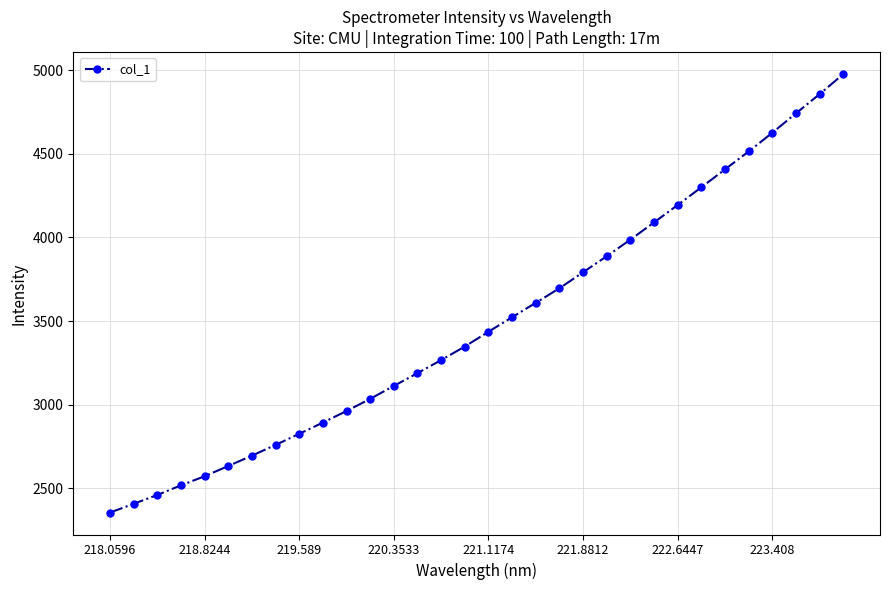

What is the minimum value shown in the chart?

2354.8